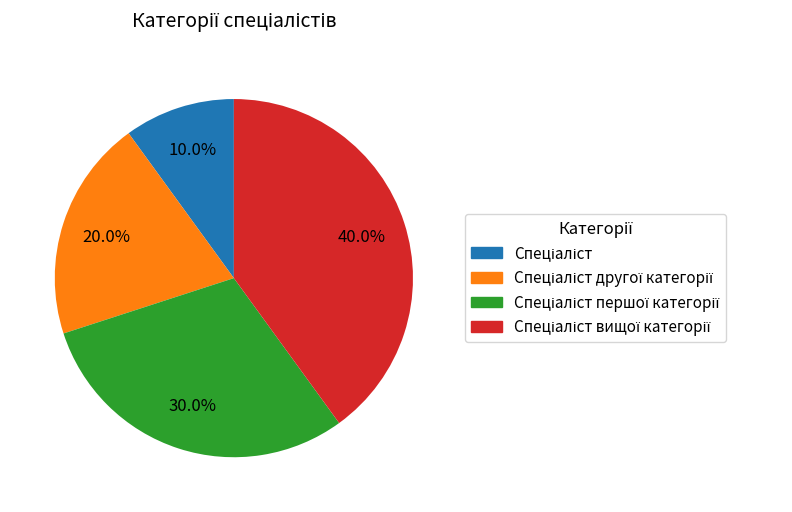

Is there a majority slice in this chart?

No